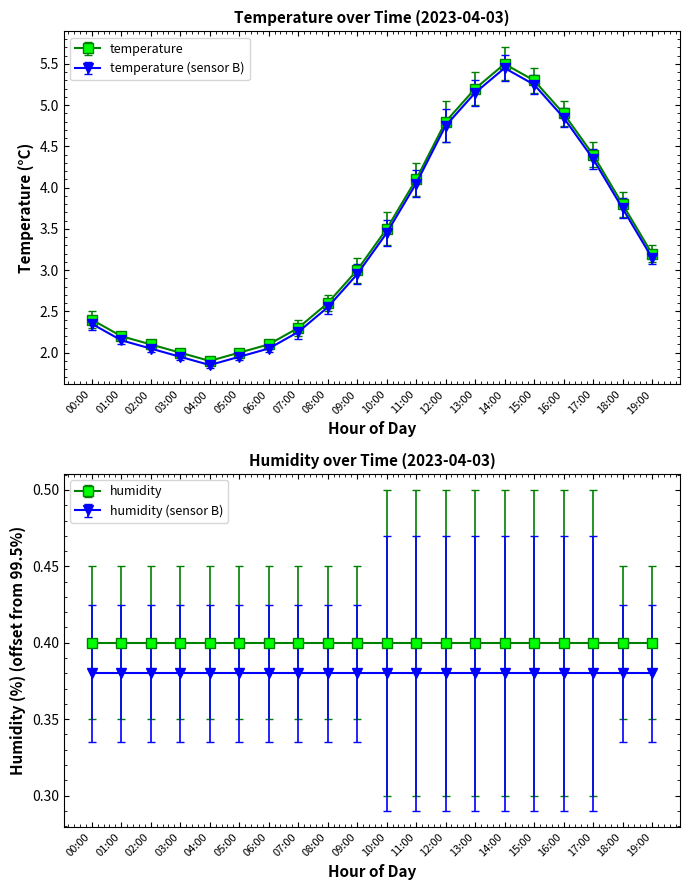

Which label corresponds to the largest value in the chart?

14:00